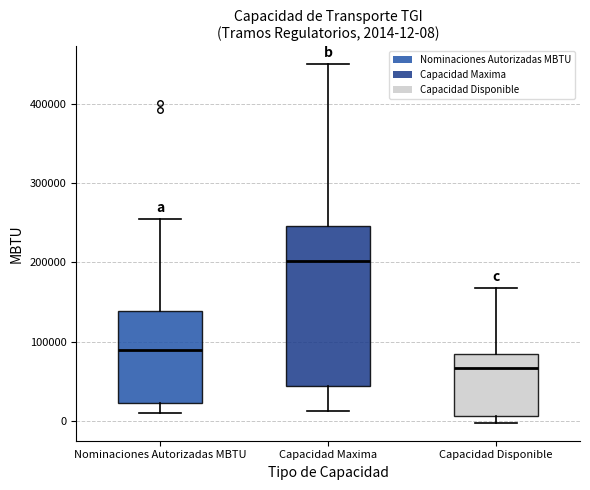

Which box's median line is the lowest?

Capacidad Disponible